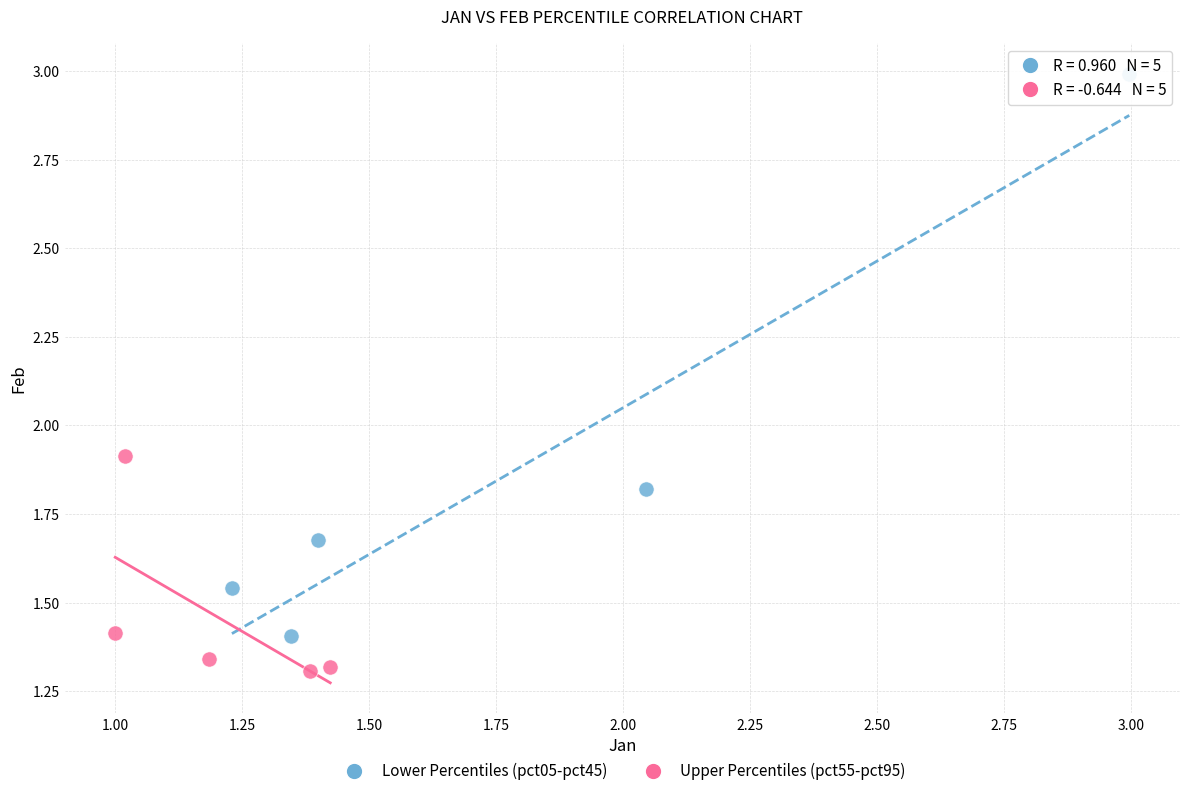

Which series reaches the minimum Y coordinate?

Upper Percentiles (pct55-pct95)